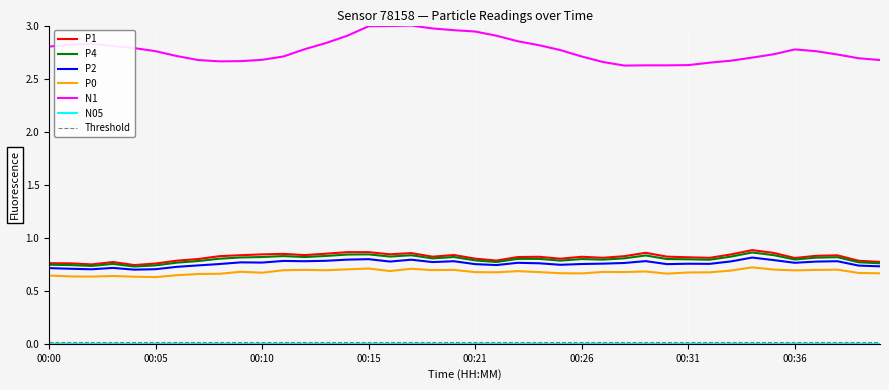

Which category has the lowest value in the P4 series?

00:04